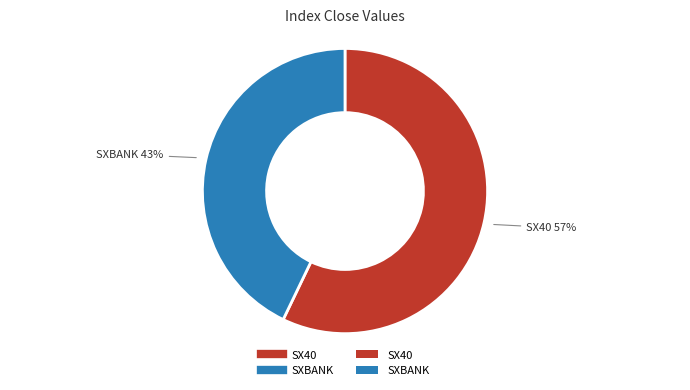

Is there any slice that represents more than half of the pie?

Yes